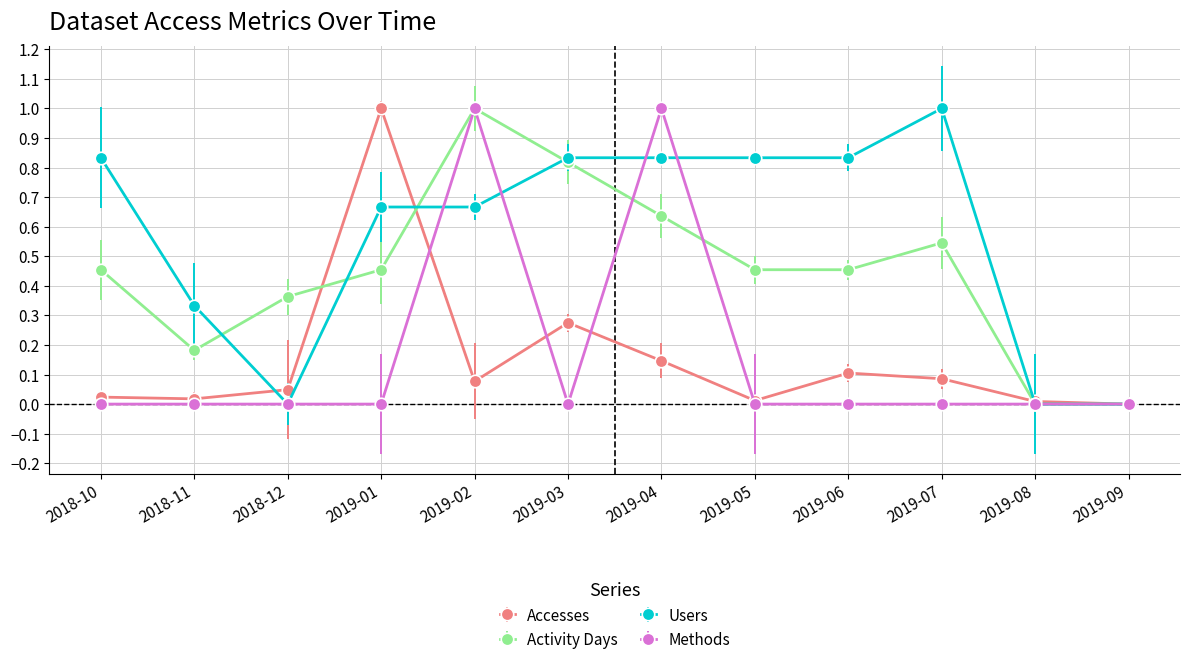

In Activity Days, how many points are higher than both neighbors (excluding endpoints)?

2